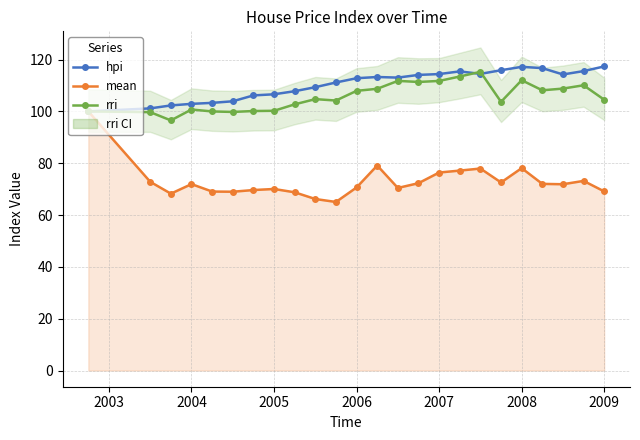

True or false: mean has more than 1 interior local peaks.

True